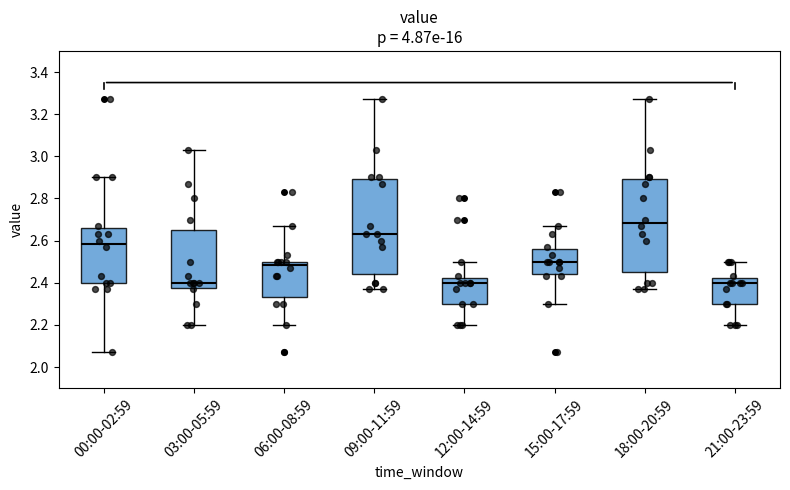

Reading left to right, transcribe this box plot: for each box, give where its median line is, the range the box spans, and where its two whiskers end, as read against the y-axis. The values are not printed on the chart, so give them approximately, as read against the axis.

00:00-02:59: median 2.58, box 2.40 to 2.66, whiskers 2.08 to 2.90
03:00-05:59: median 2.40, box 2.38 to 2.66, whiskers 2.20 to 3.04
06:00-08:59: median 2.48, box 2.34 to 2.50, whiskers 2.20 to 2.68
09:00-11:59: median 2.64, box 2.44 to 2.90, whiskers 2.38 to 3.28
12:00-14:59: median 2.40, box 2.30 to 2.42, whiskers 2.20 to 2.50
15:00-17:59: median 2.50, box 2.44 to 2.56, whiskers 2.30 to 2.68
18:00-20:59: median 2.68, box 2.46 to 2.90, whiskers 2.38 to 3.28
21:00-23:59: median 2.40, box 2.30 to 2.42, whiskers 2.20 to 2.50